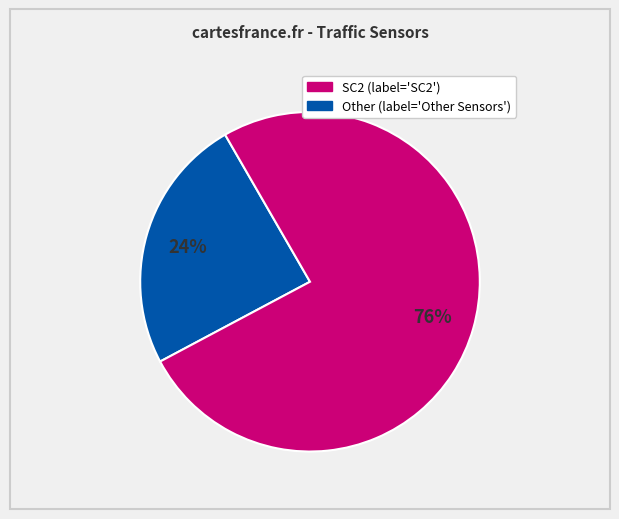

Is there a majority slice in this chart?

Yes